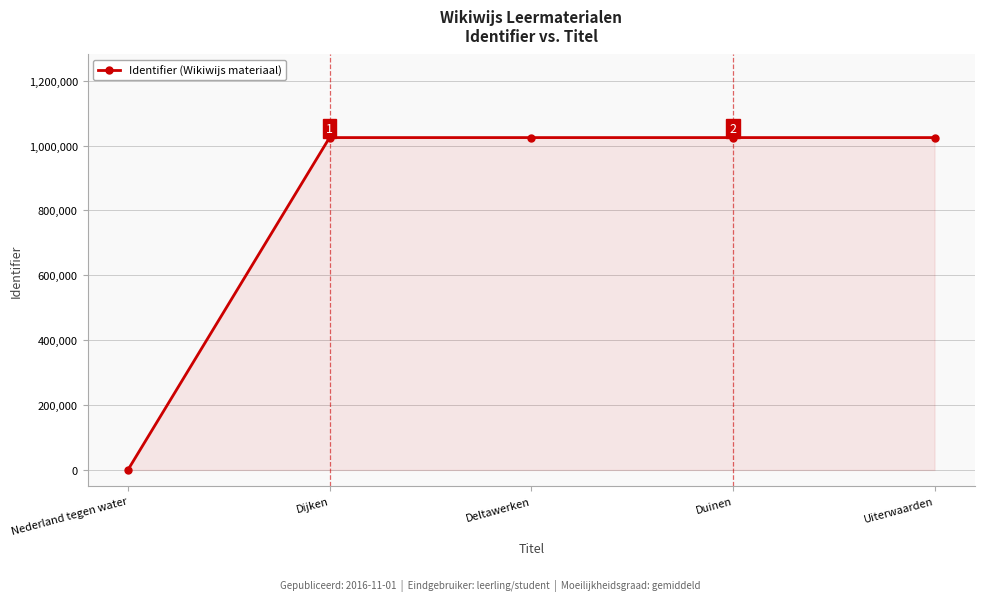

What is the difference between the values at Nederland tegen water and Uiterwaarden?

1024542